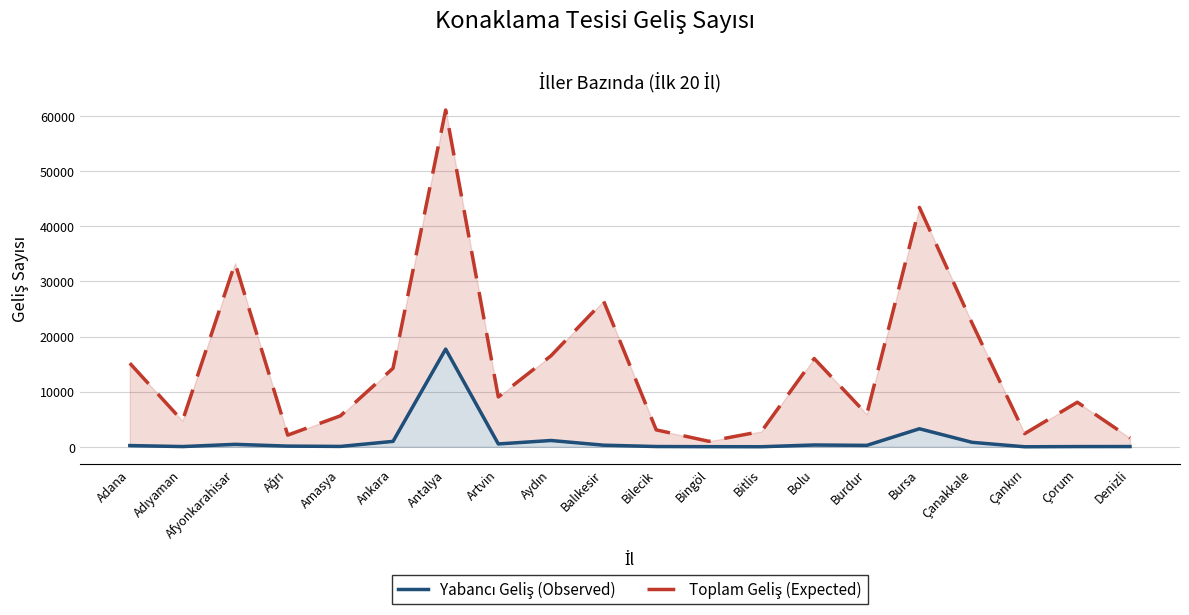

Between Aydın and Bolu, which series saw the biggest shift?

Yabancı Geliş (Observed)